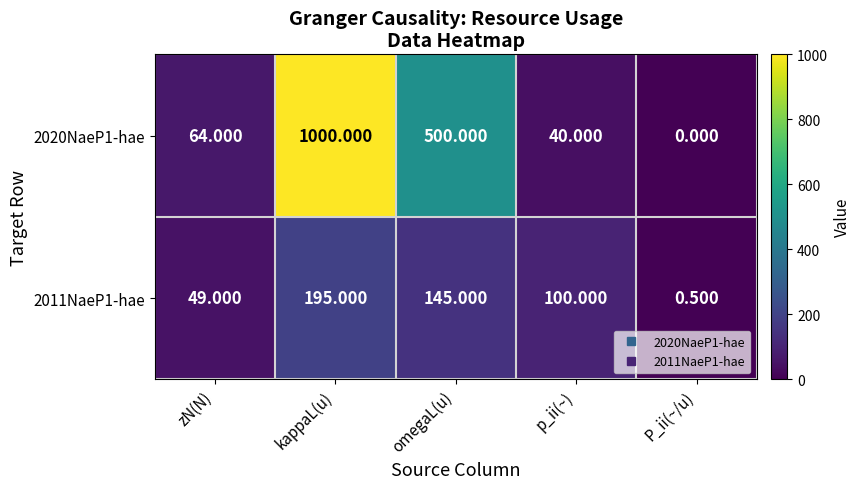

Rank the series by their maximum value, from lowest to highest.

2011NaeP1-hae, 2020NaeP1-hae